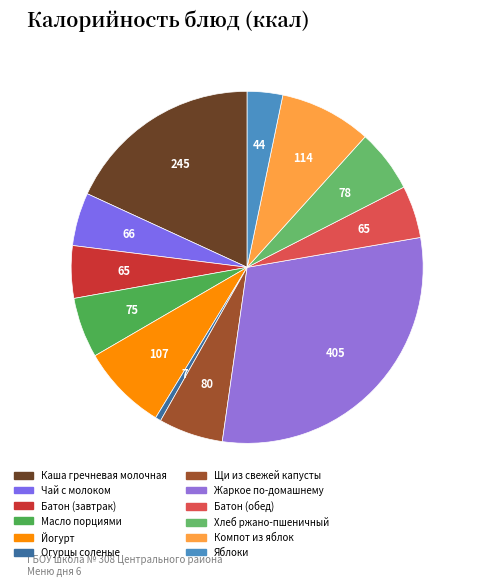

To the nearest percent, what is the difference between the Компот из яблок and Йогурт slice percentages?

1%